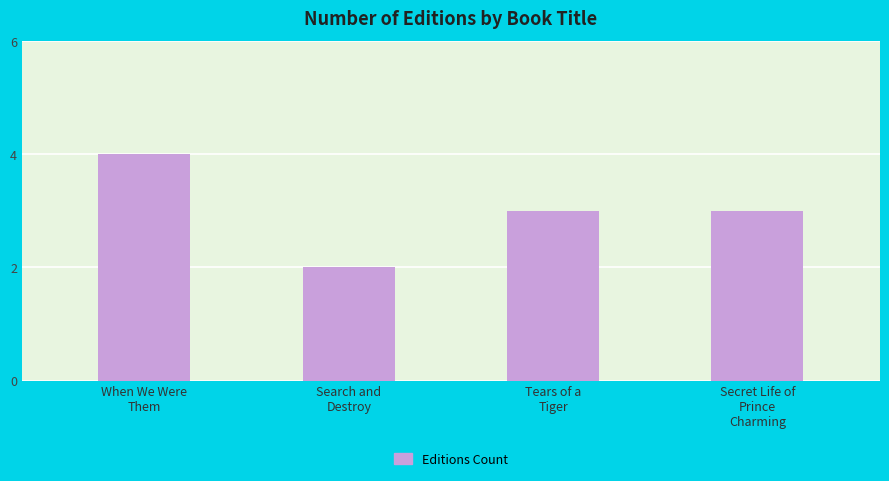

Reading left to right, extract all data points from this chart.

4	2	3	3